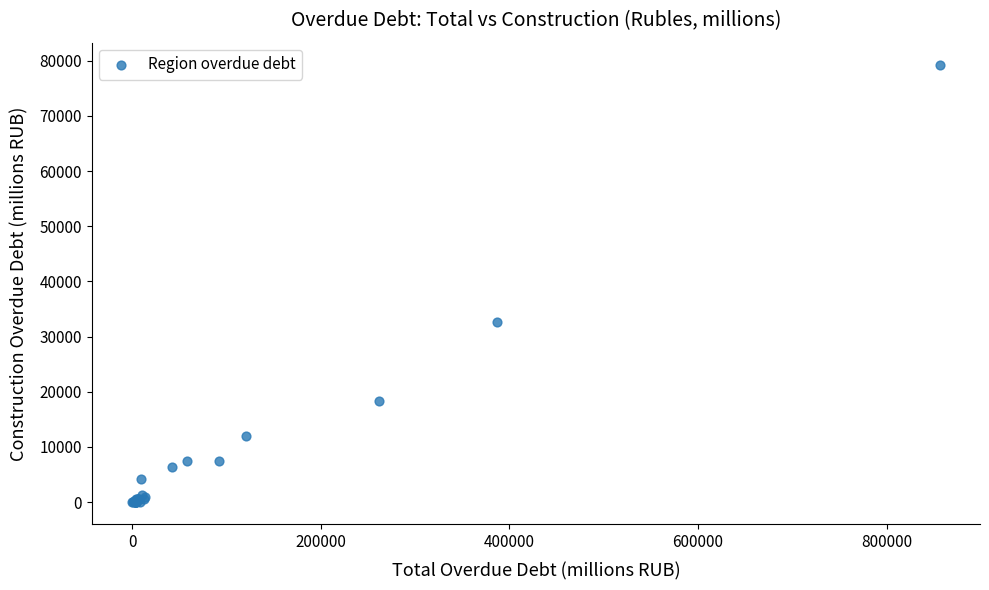

What Y value in the scatter plot is closest to 39656?

32558